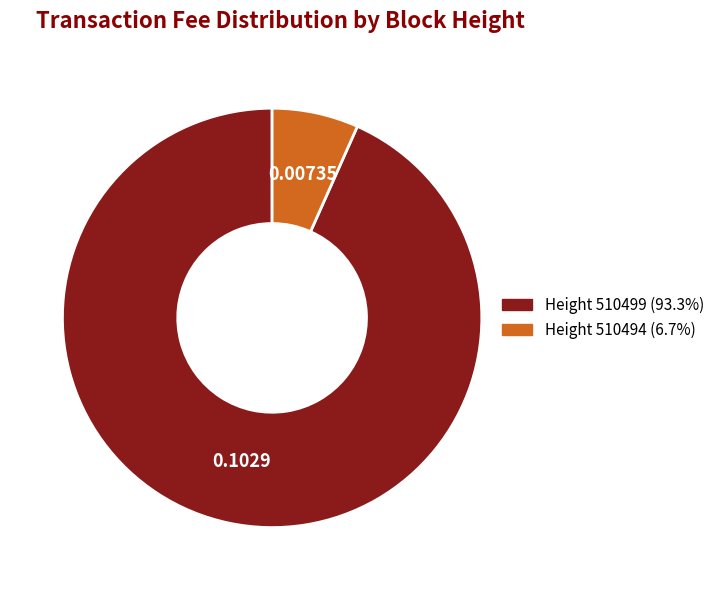

Is there a majority slice in this chart?

Yes